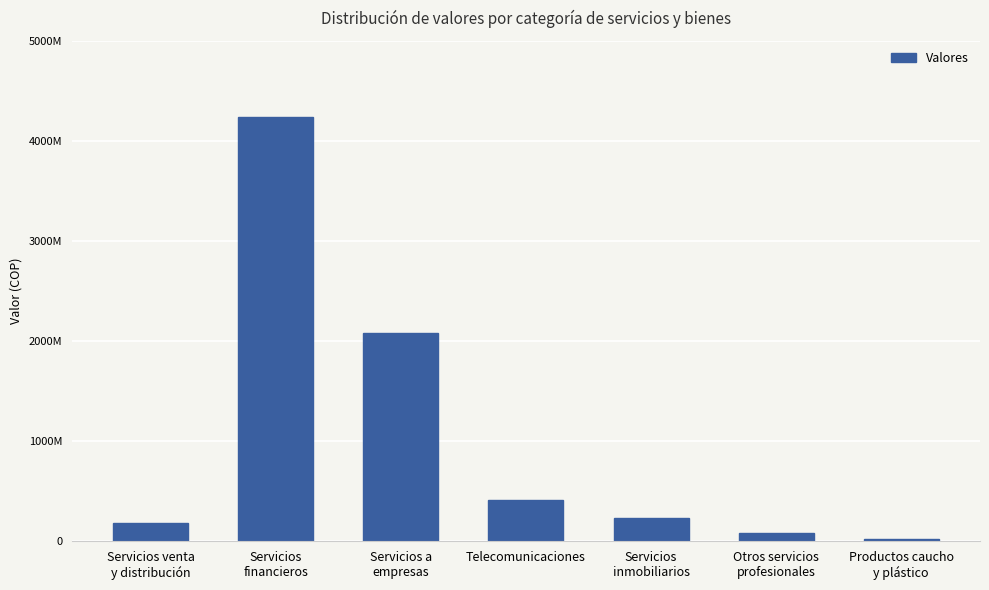

Approximately how many times larger is the value at Productos caucho
y plástico compared to Otros servicios
profesionales?

0.3